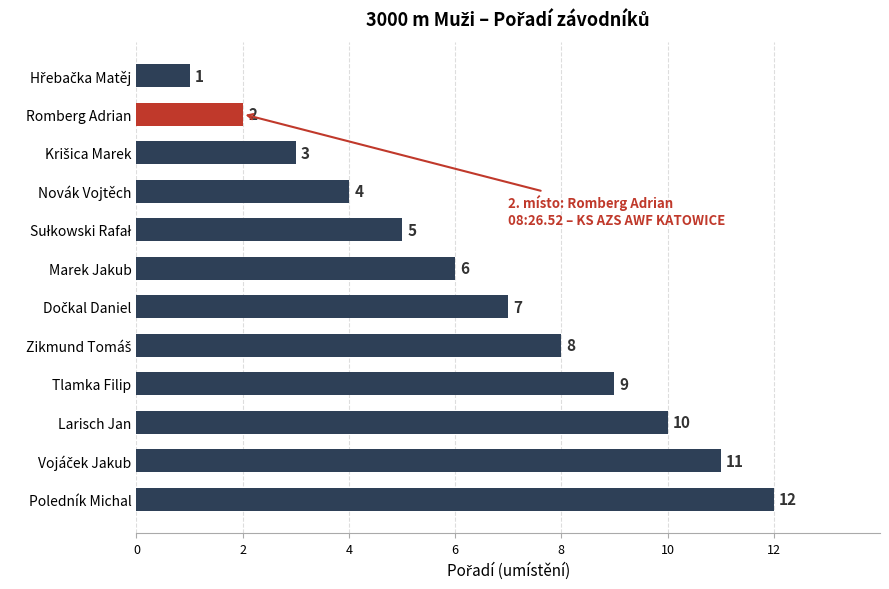

What is the change in value from Tlamka Filip to Novák Vojtěch?

-5